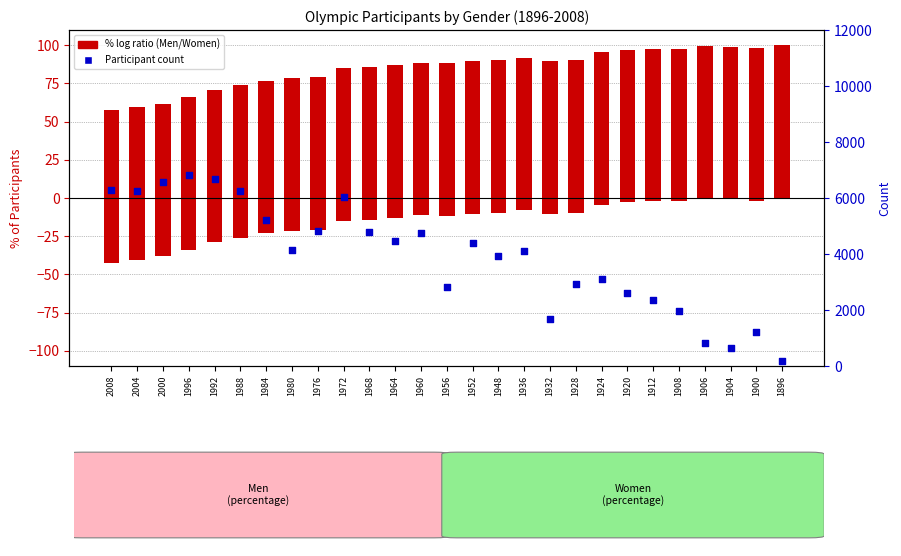

At how many categories does at least one series exceed 473?

26